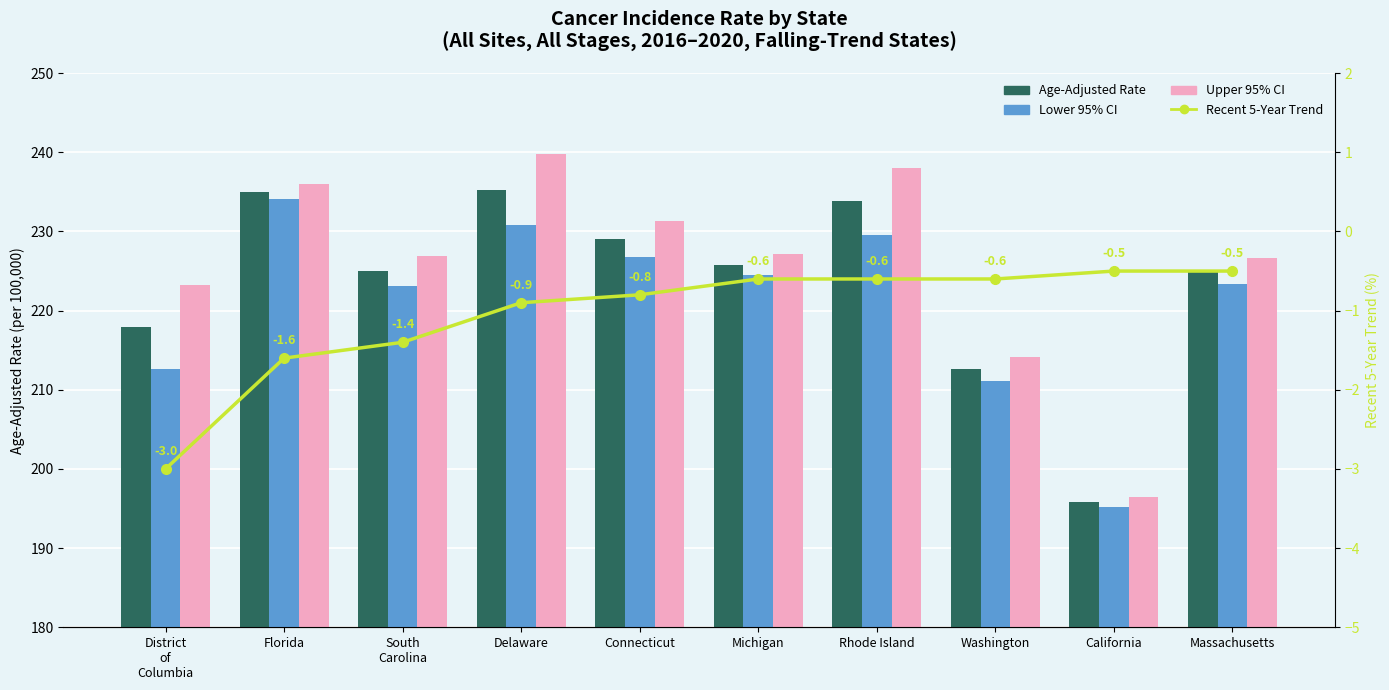

What is the label of the 10th bar from the left?

Massachusetts